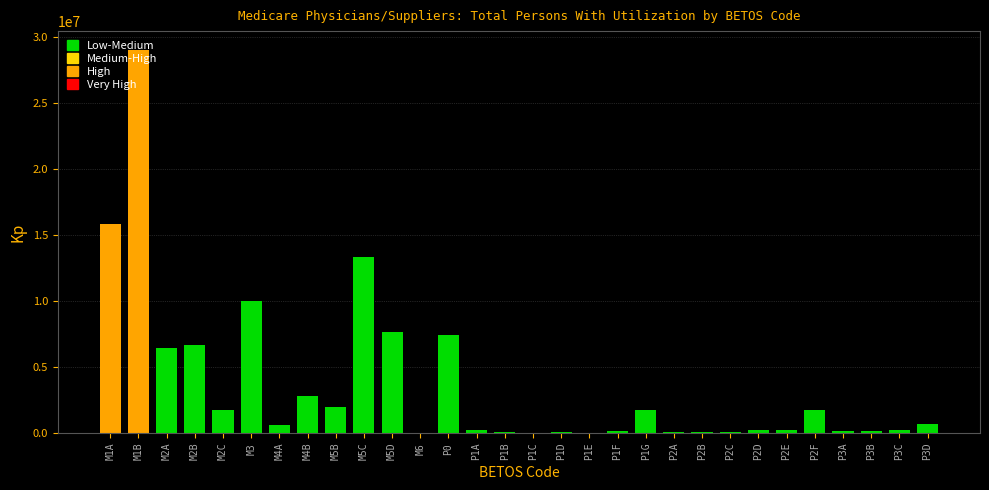

At which label is the value closest to 14496419?

M5C